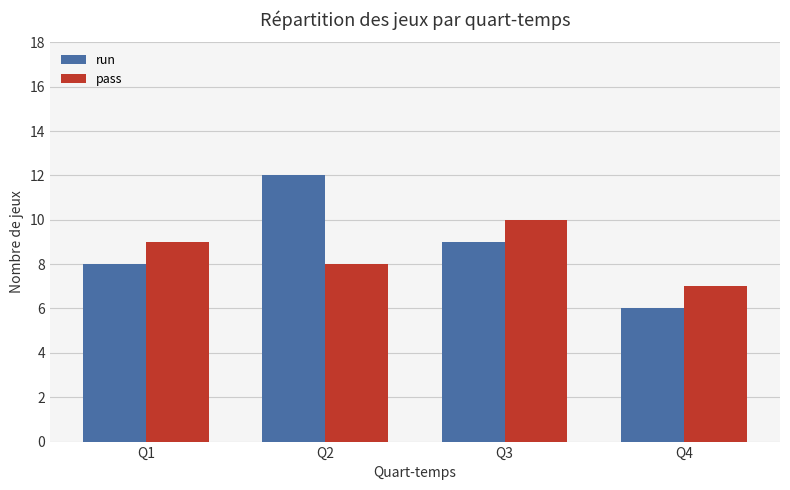

At which category does the chart reach its minimum across all series?

Q4